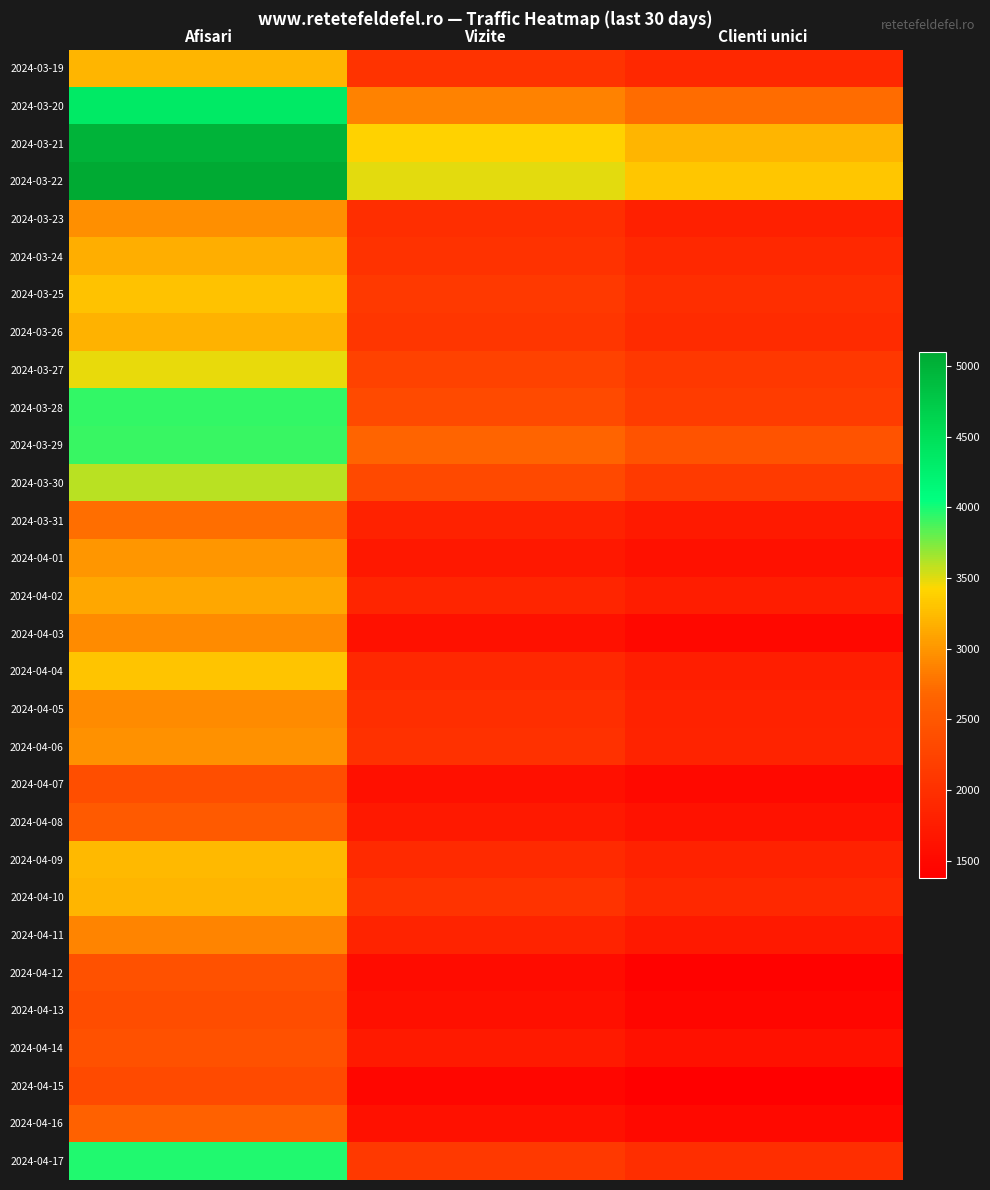

Which label corresponds to the smallest value in the chart?

Clienti unici